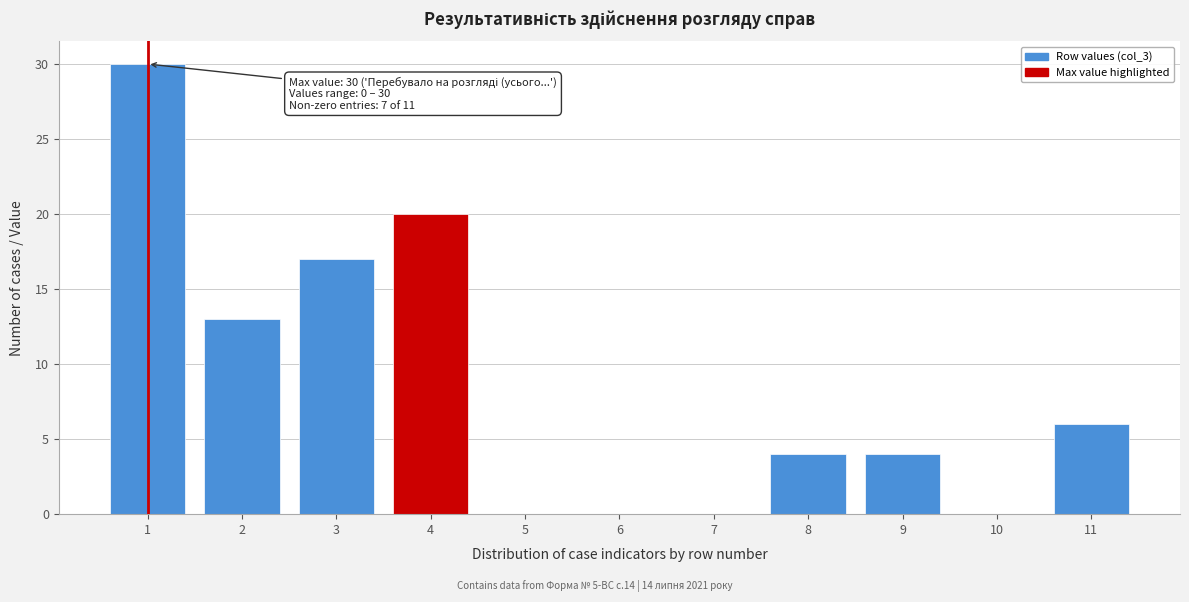

Reading left to right, what are all the values shown in this chart?

1=30	2=13	3=17	4=20	5=0	6=0	7=0	8=4	9=4	10=0	11=6